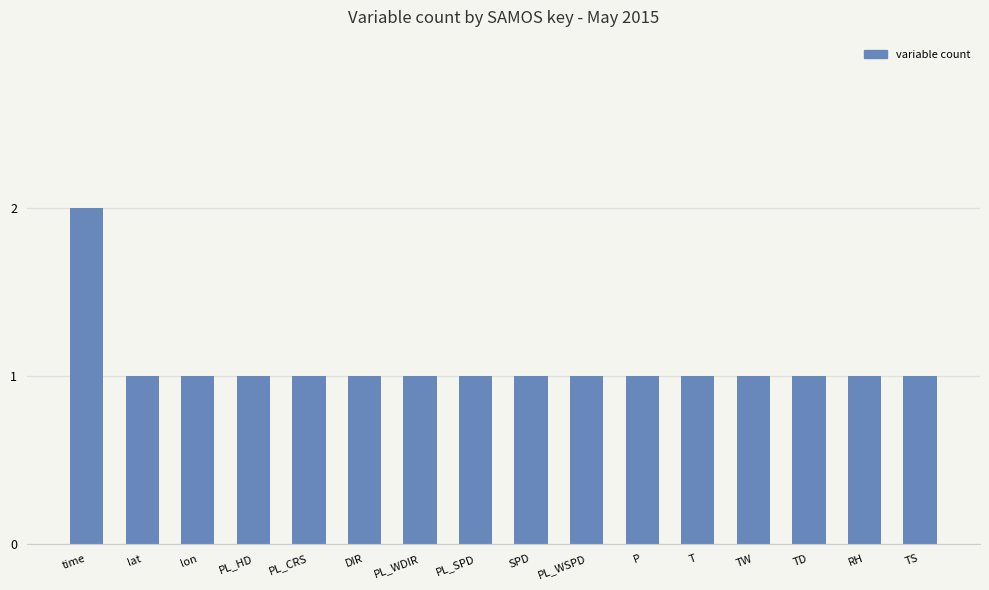

Does the chart contain stacked bars?

No